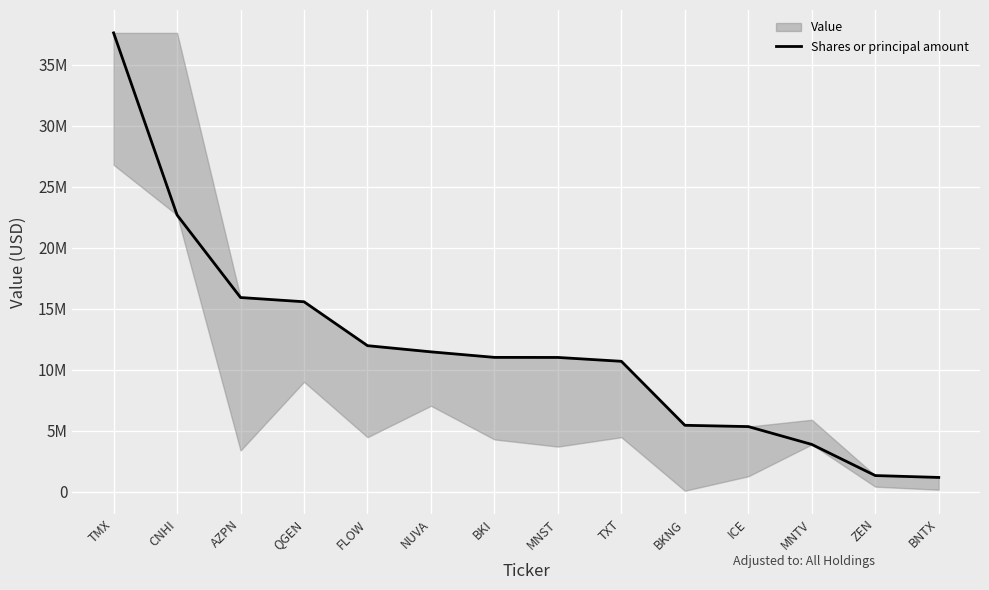

List the labels in order of value, smallest first.

BNTX, ZEN, MNTV, ICE, BKNG, TXT, MNST, BKI, NUVA, FLOW, QGEN, AZPN, CNHI, TMX